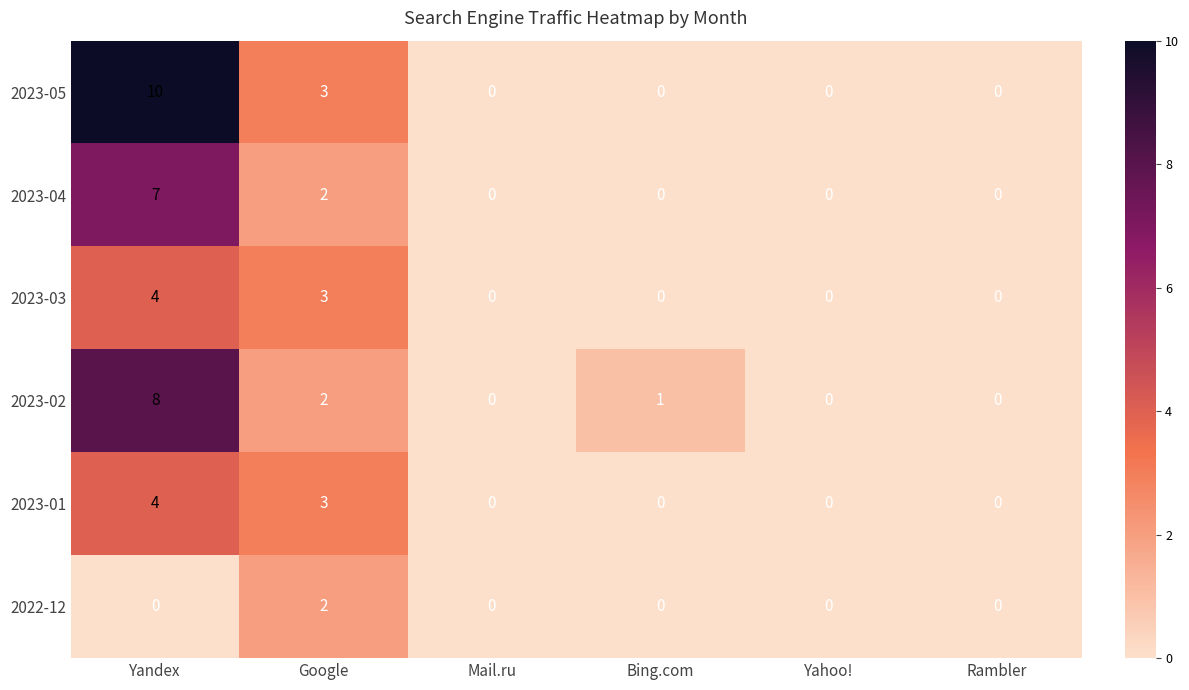

How many values in the 2022-12 series exceed 0?

1